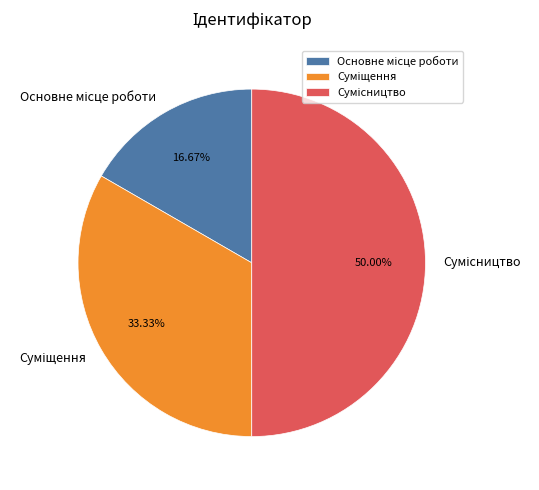

To the nearest percent, what is the average slice percentage?

33%